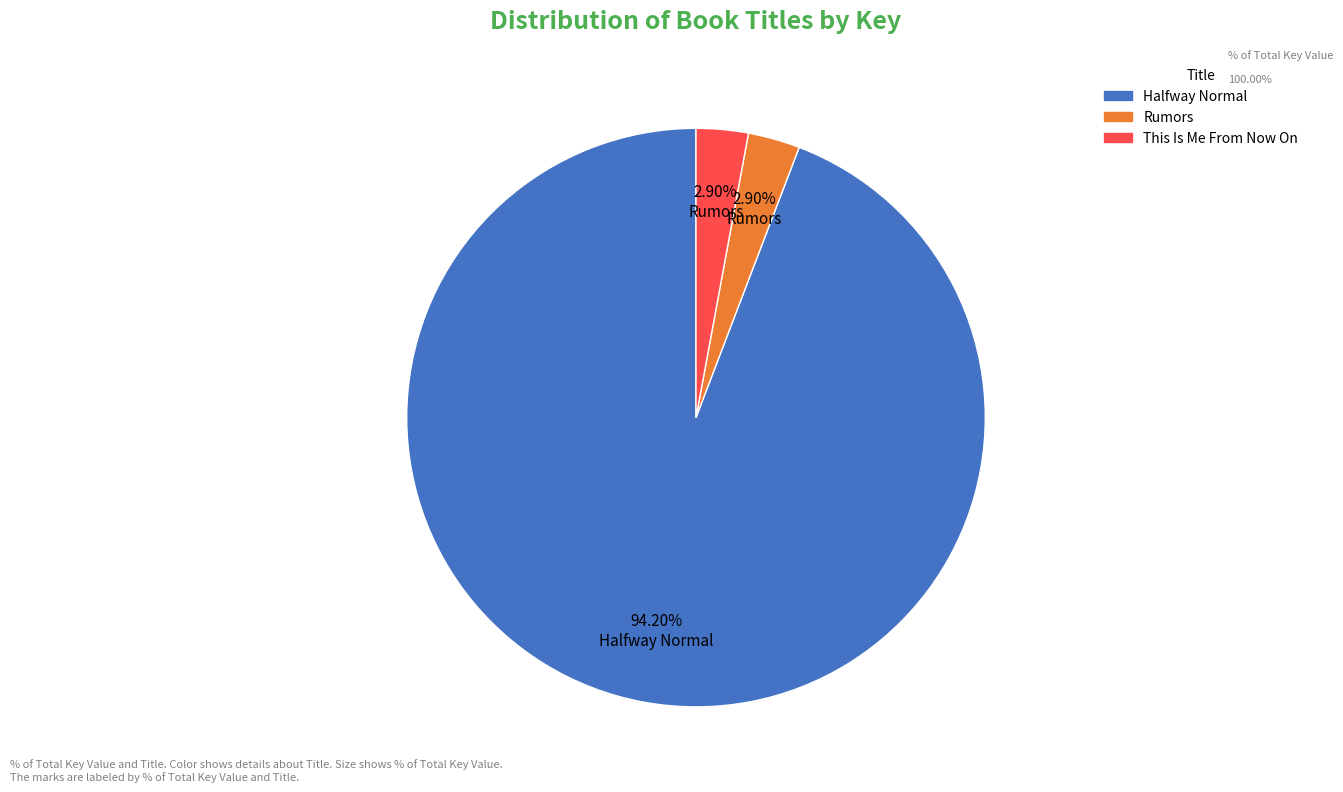

What is the total percentage of Halfway Normal and This Is Me From Now On?

97.1%